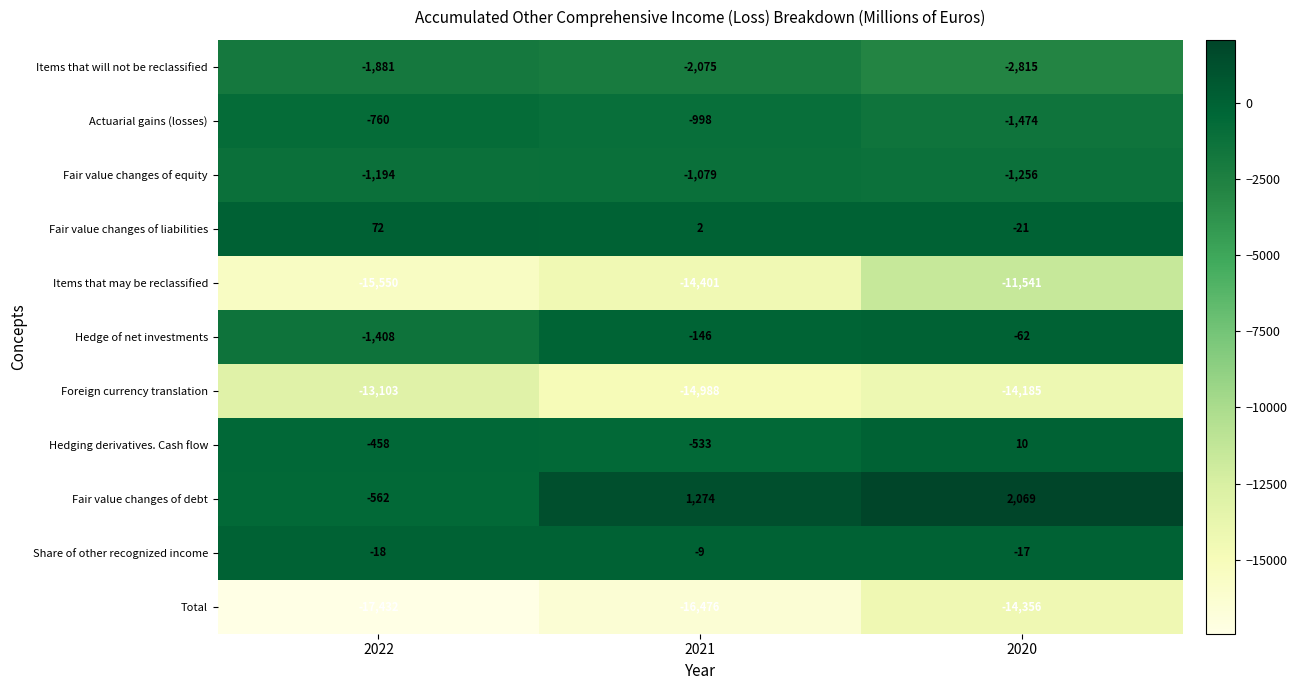

Rank the series by their maximum value, from lowest to highest.

Total, Foreign currency translation, Items that may be reclassified, Items that will not be reclassified, Fair value changes of equity, Actuarial gains (losses), Hedge of net investments, Share of other recognized income, Hedging derivatives. Cash flow, Fair value changes of liabilities, Fair value changes of debt